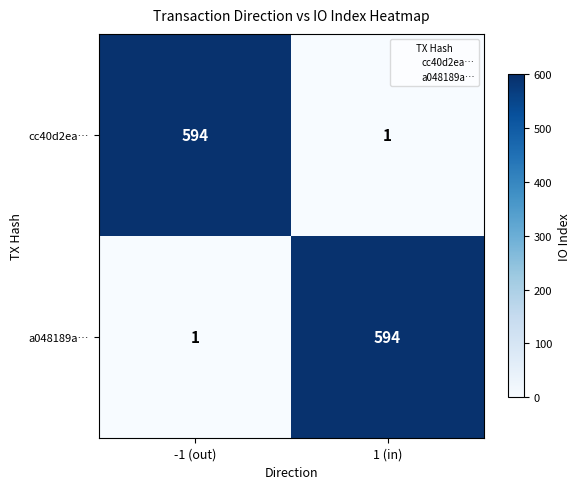

How many categories are shown in the chart?

2